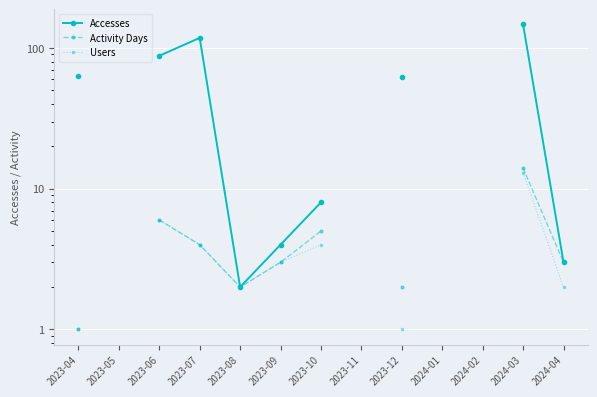

At 2023-08, list the series in order from largest to smallest.

Accesses, Activity Days, Users